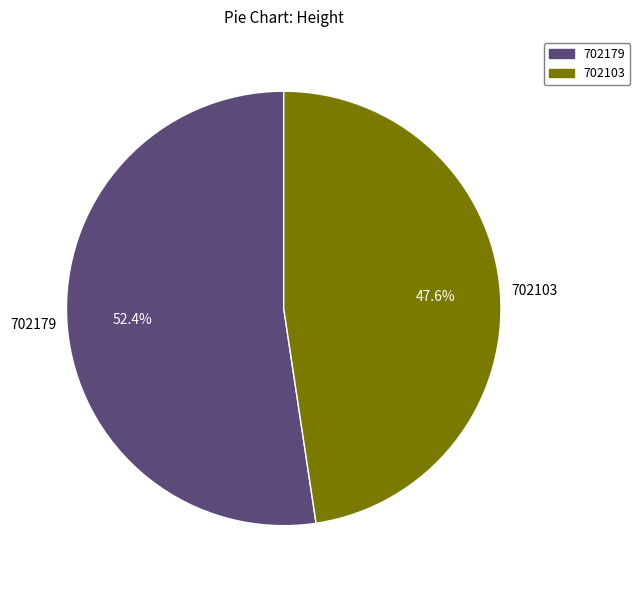

Which category has the biggest portion of the pie?

702179